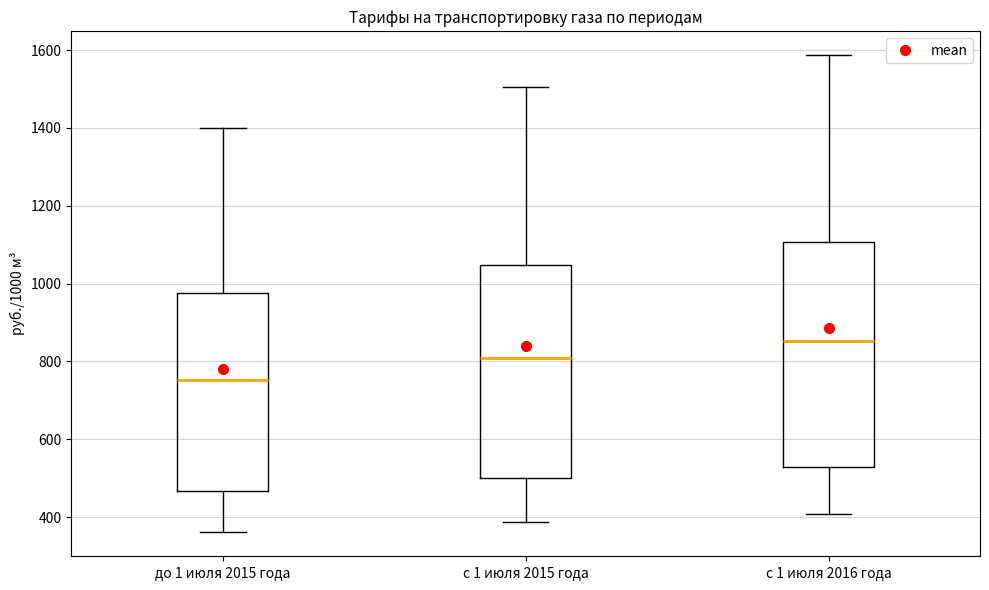

Reading left to right, transcribe this box plot: for each box, give where its median line is, the range the box spans, and where its two whiskers end, as read against the y-axis. The values are not printed on the chart, so give them approximately, as read against the axis.

до 1 июля 2015 года: median 760, box 460 to 980, whiskers 360 to 1400
с 1 июля 2015 года: median 800, box 500 to 1040, whiskers 380 to 1500
с 1 июля 2016 года: median 860, box 520 to 1100, whiskers 400 to 1580